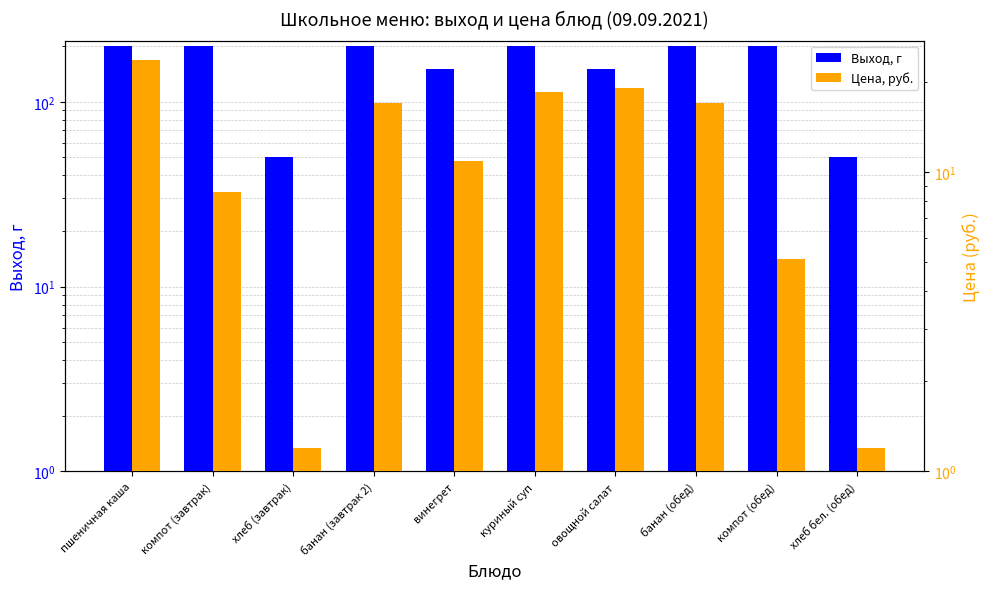

What value does the Выход, г series have at банан (обед)?

200.0